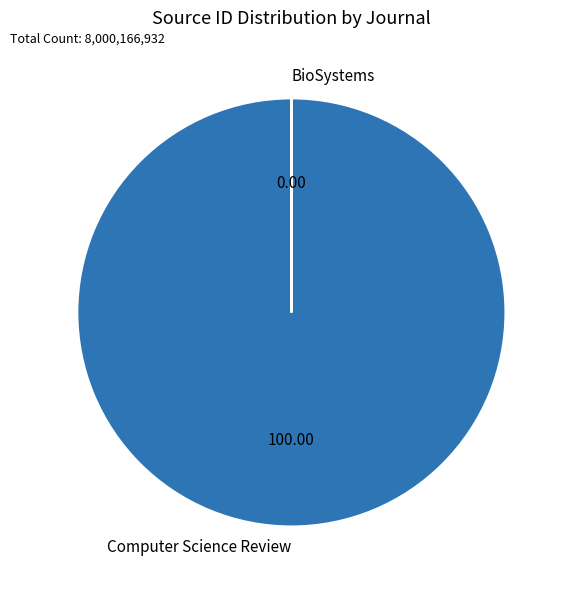

Is Computer Science Review the majority of the pie?

Yes